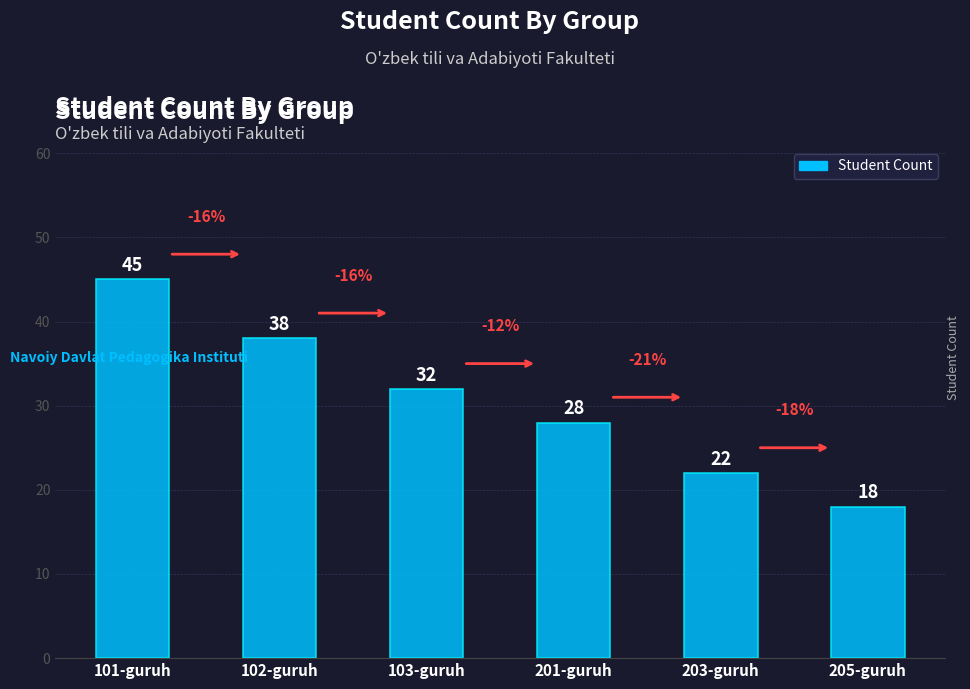

What is the sum of the values at 102-guruh and 103-guruh?

70